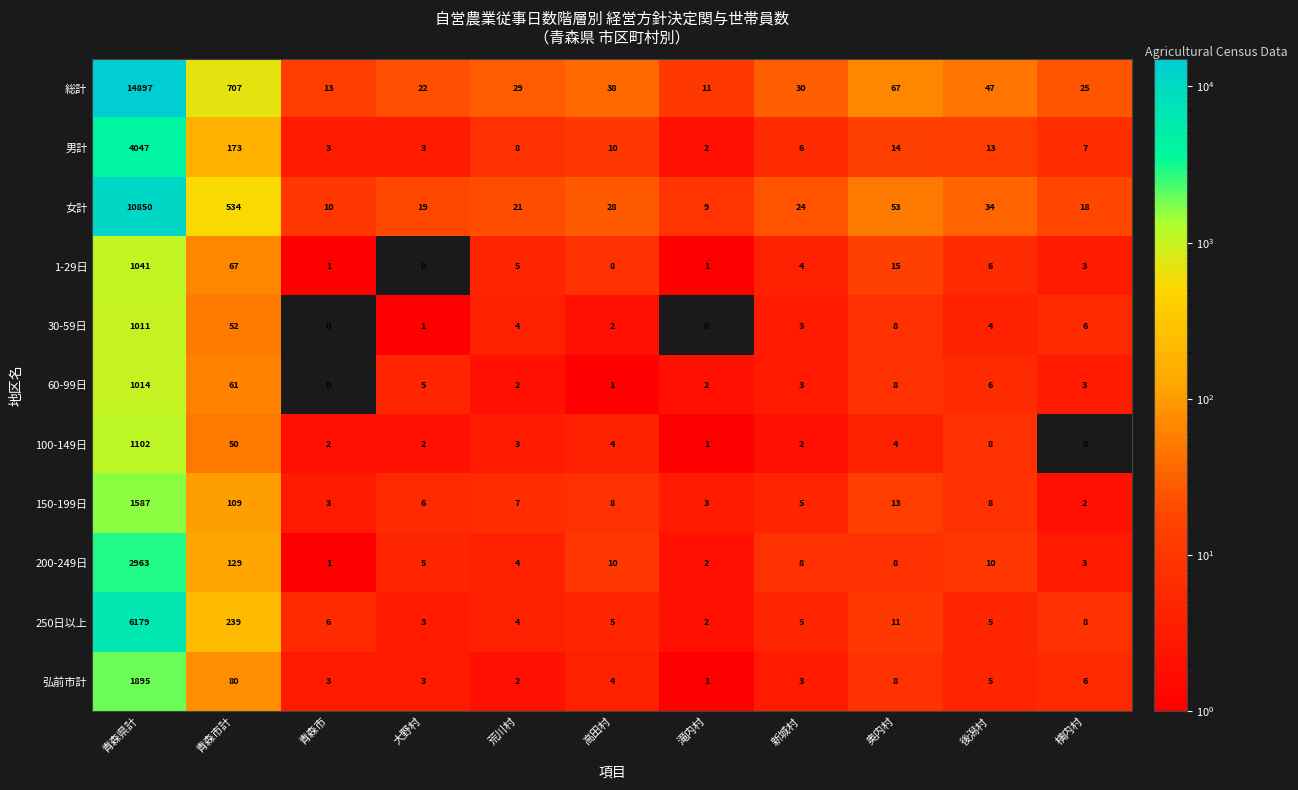

At which category is the sum across all series the highest?

青森県計